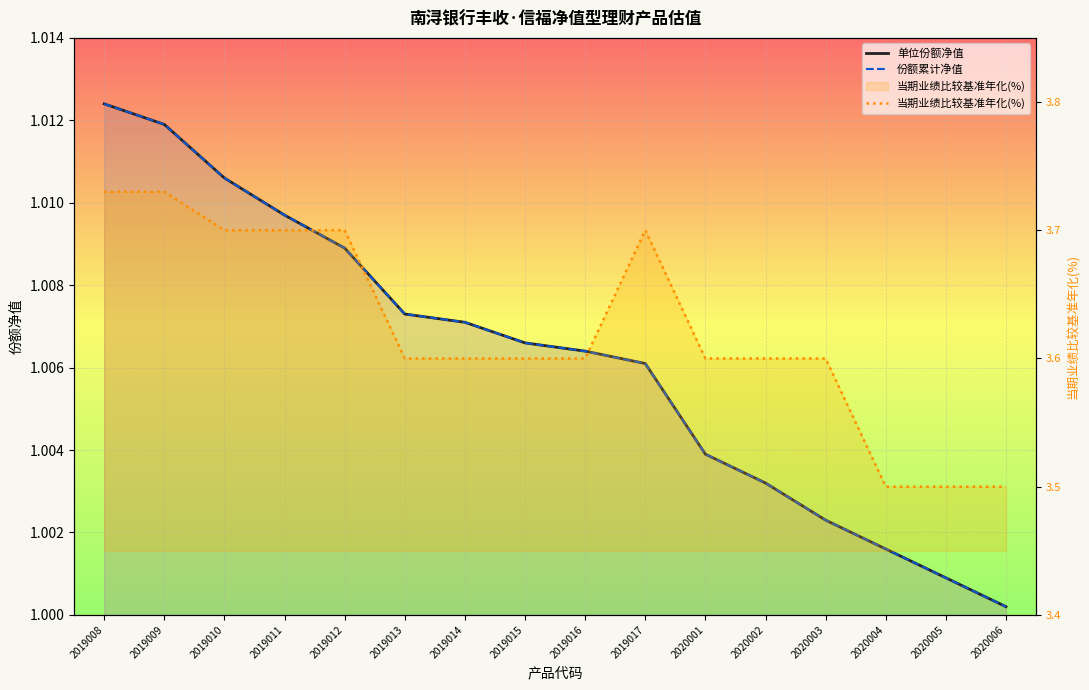

Rank the series at 2019011 from lowest to highest value.

单位份额净值, 份额累计净值, 当期业绩比较基准年化(%)